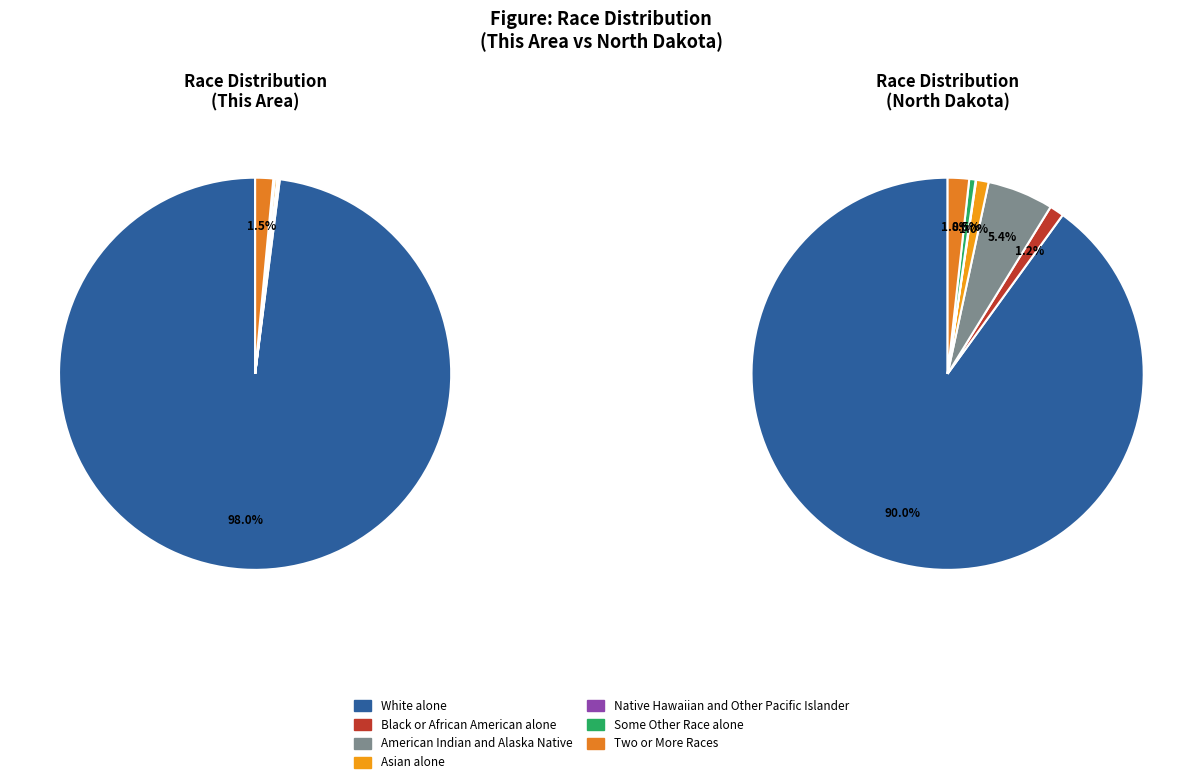

To the nearest percent, what is the average slice percentage?

14%